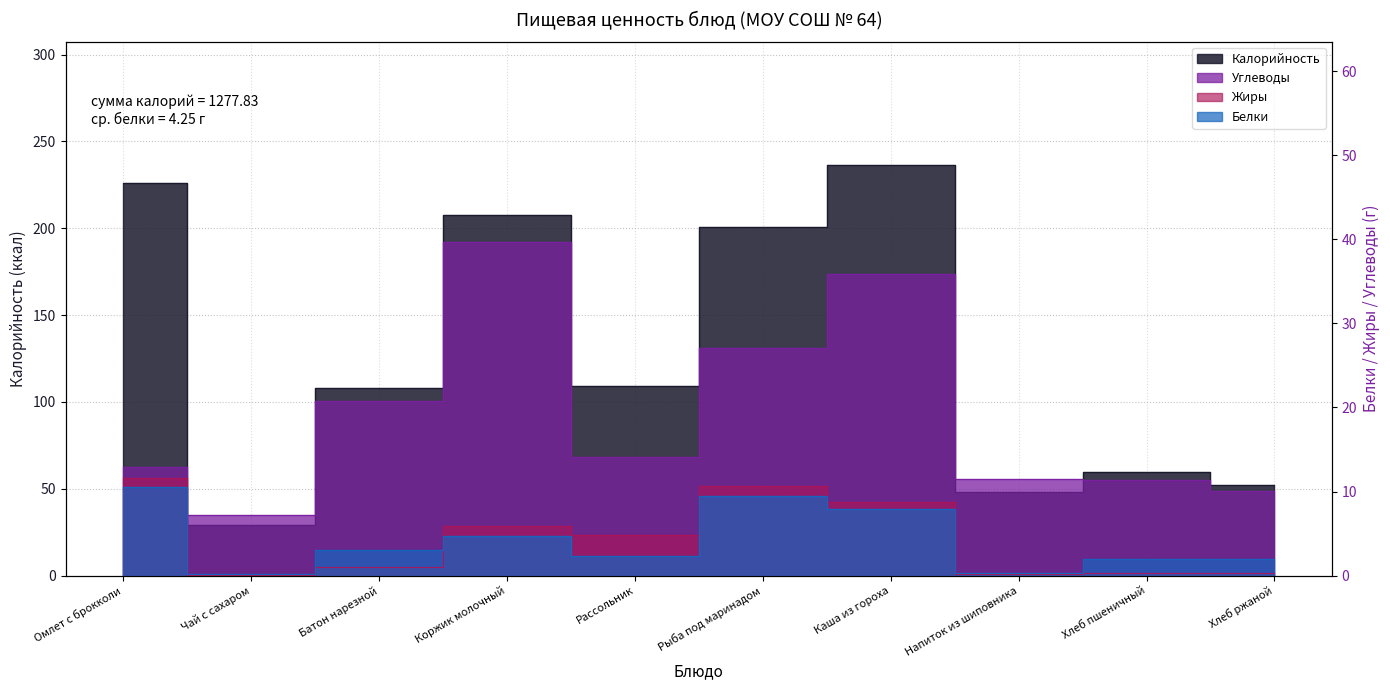

At which category is the sum across all series the highest?

Каша из гороха